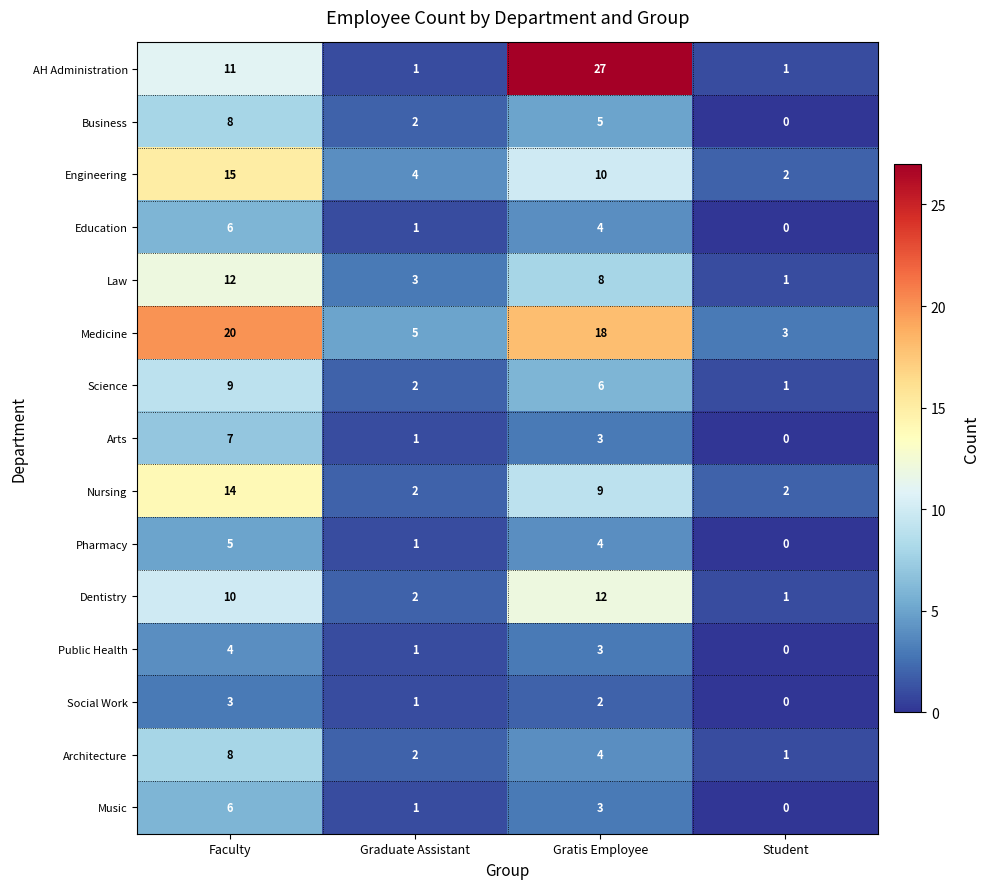

What is the difference between the maximum and minimum values in the Education series?

6